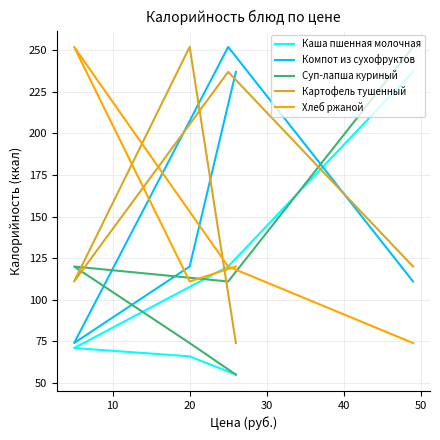

Which series has the widest spread of values?

Суп-лапша куриный